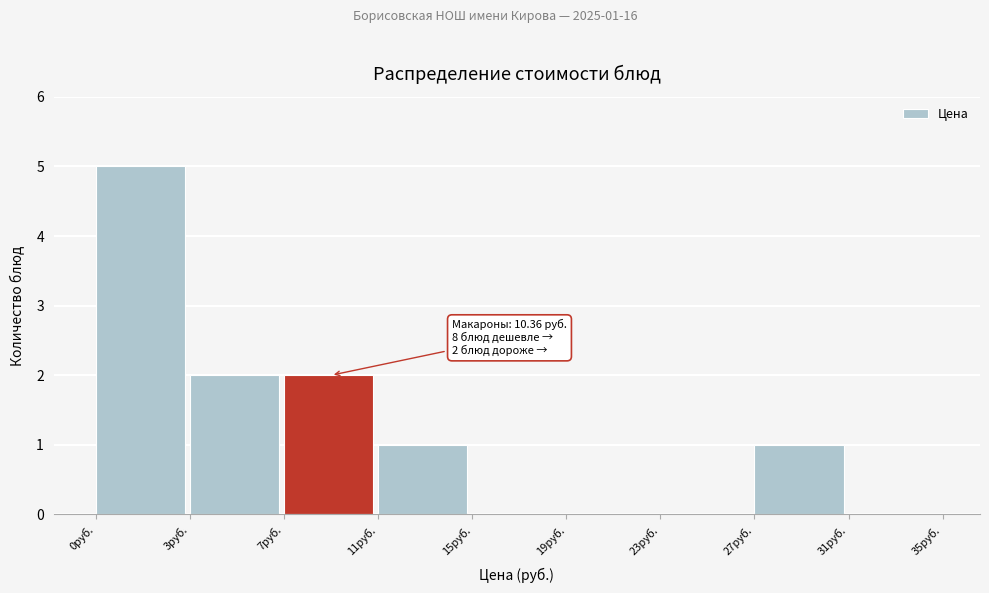

Reading right to left, what are all the values shown in this chart?

31руб.=0	27руб.=1	23руб.=0	19руб.=0	15руб.=0	11руб.=1	7руб.=2	3руб.=2	0руб.=5